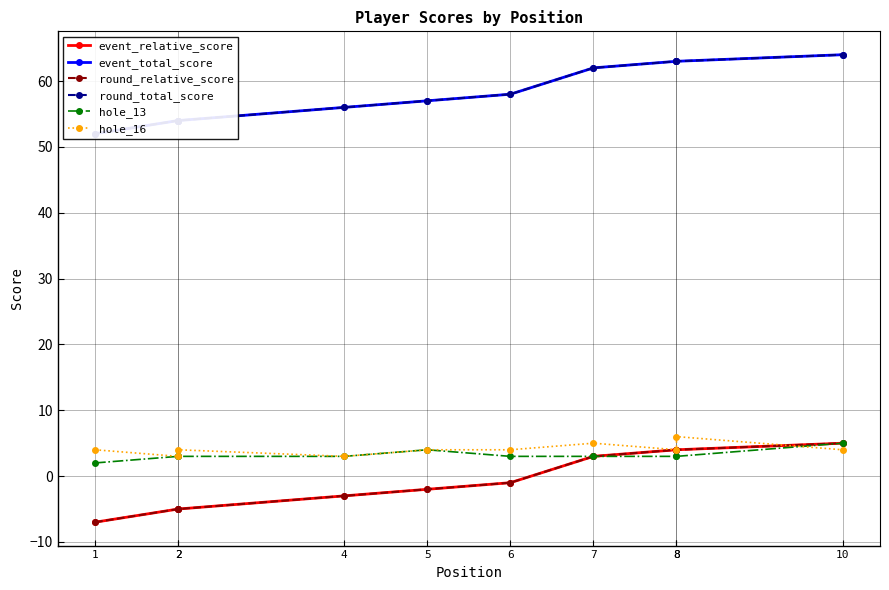

What is the difference between the second highest and second lowest values in the event_total_score series?

9